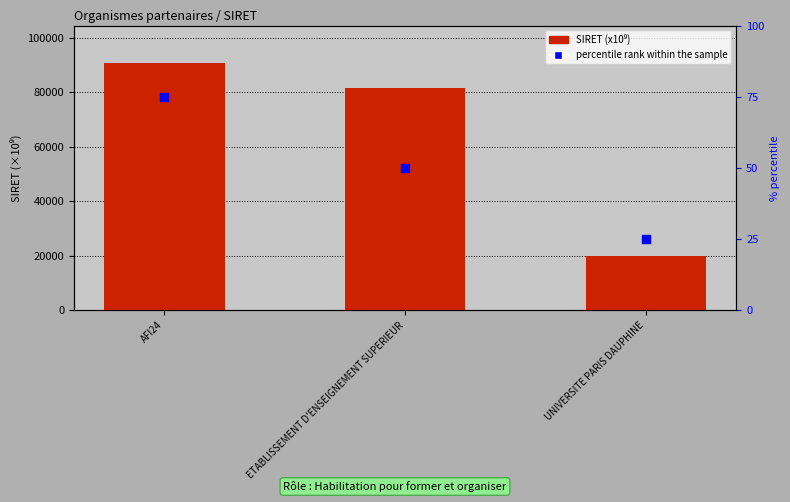

Which series reaches the minimum Y coordinate?

percentile rank within the sample